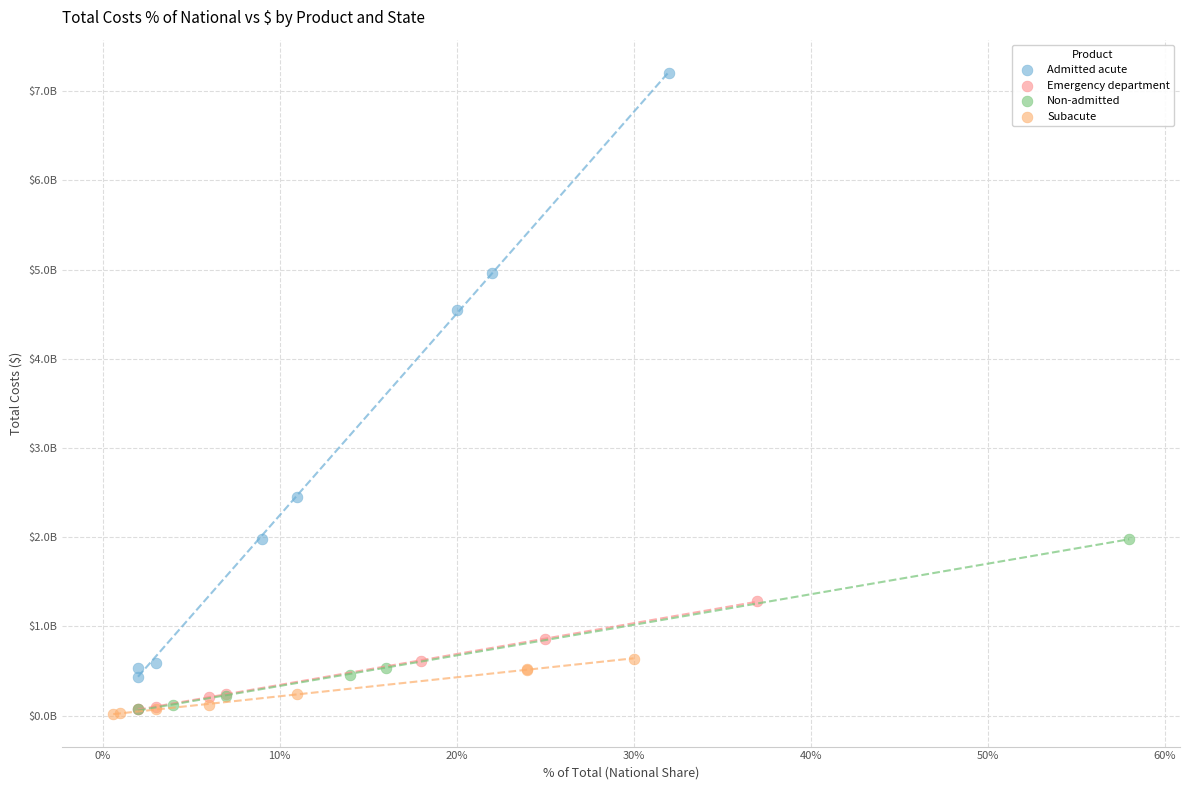

Which series has the largest Y range (max minus min)?

Admitted acute